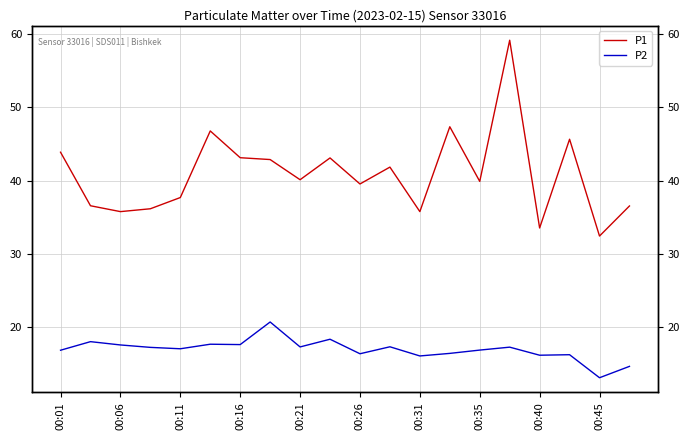

How many distinct data groups are displayed?

2